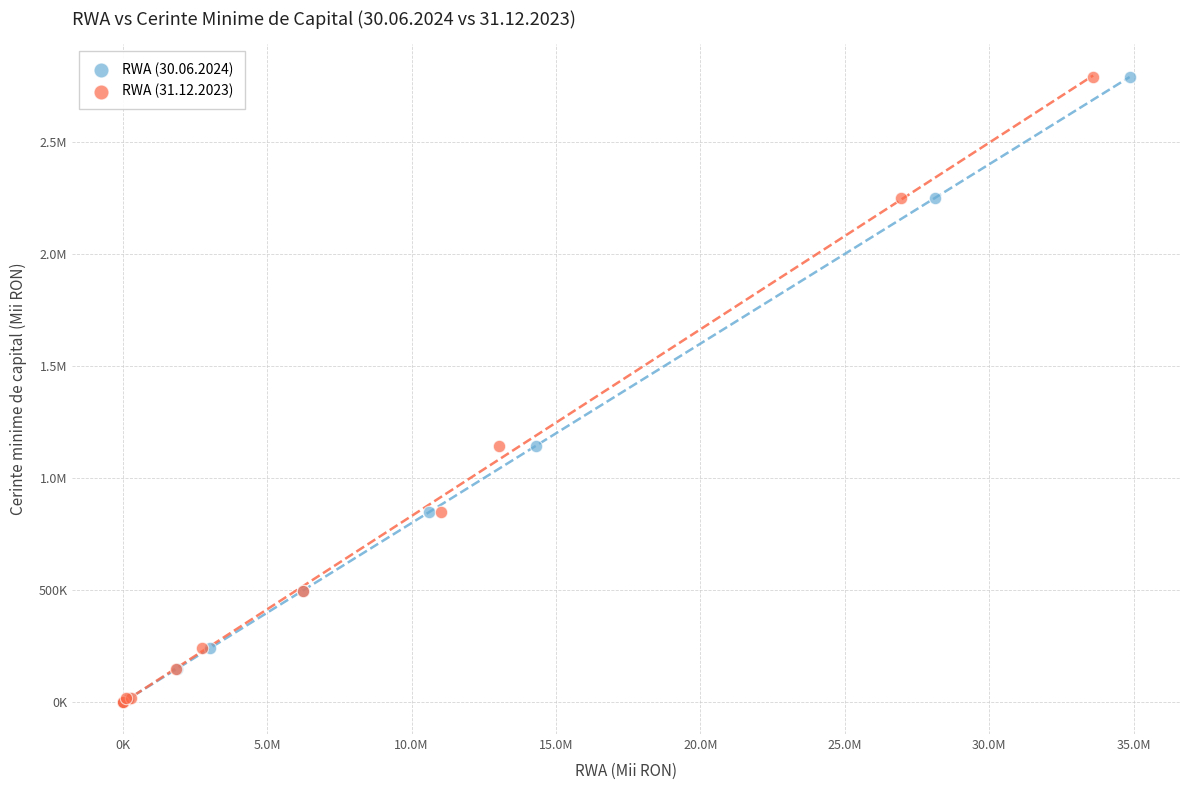

What are all the series names shown in the legend?

RWA (30.06.2024), RWA (31.12.2023)